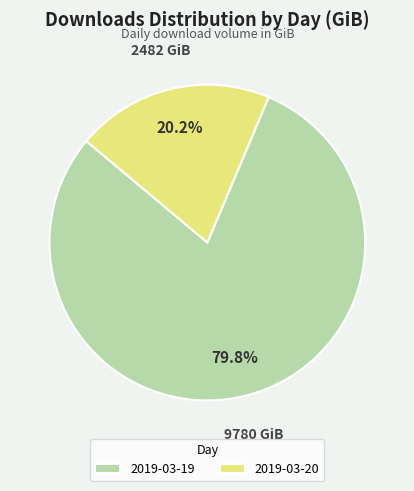

True or false: 2019-03-20 accounts for 20% of the total.

True